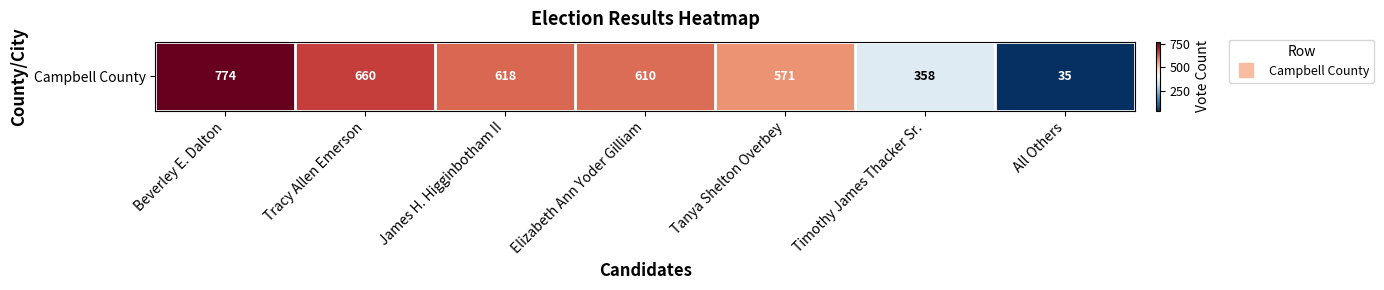

Reading left to right, what are all the values shown in this chart?

Beverley E. Dalton=774	Tracy Allen Emerson=660	James H. Higginbotham II=618	Elizabeth Ann Yoder Gilliam=610	Tanya Shelton Overbey=571	Timothy James Thacker Sr.=358	All Others=35